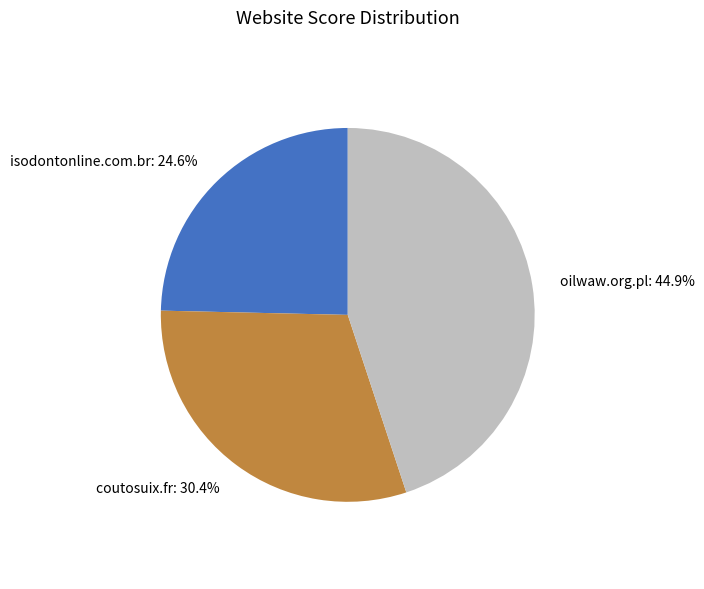

How many segments does this pie chart have?

3